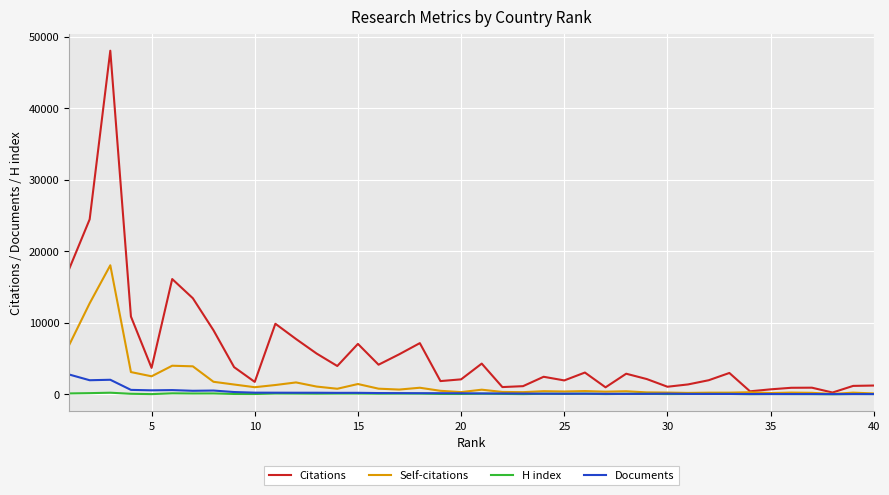

What is the maximum value shown in the chart?

48070